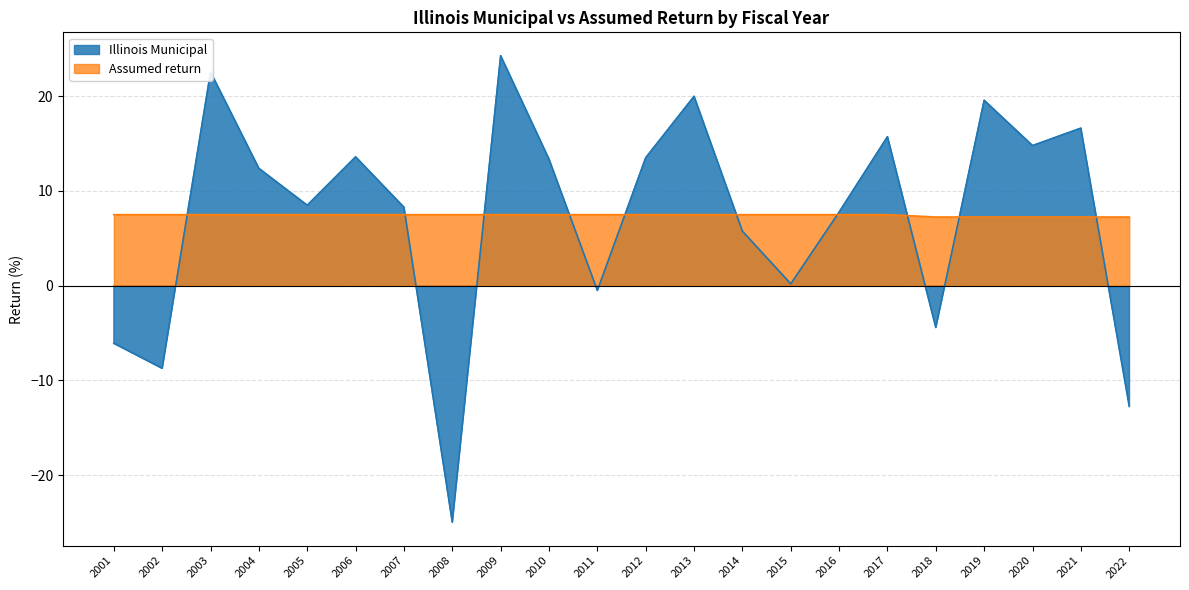

How many values in Illinois Municipal are below zero?

6